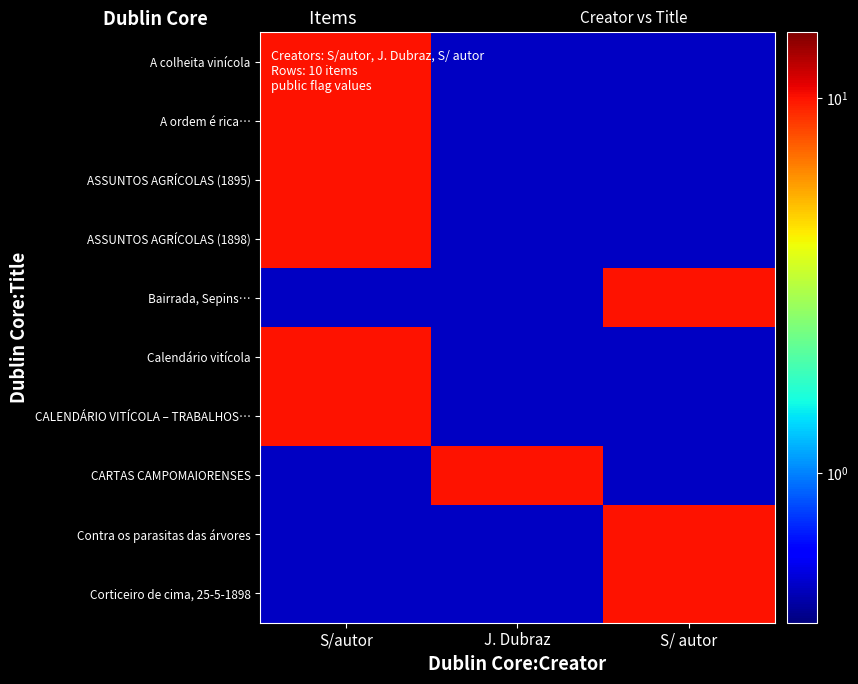

Rank the series at J. Dubraz from highest to lowest value.

CARTAS CAMPOMAIORENSES, A colheita vinícola, A ordem é rica…, ASSUNTOS AGRÍCOLAS (1895), ASSUNTOS AGRÍCOLAS (1898), Bairrada, Sepins…, Calendário vitícola, CALENDÁRIO VITÍCOLA – TRABALHOS…, Contra os parasitas das árvores, Corticeiro de cima, 25-5-1898